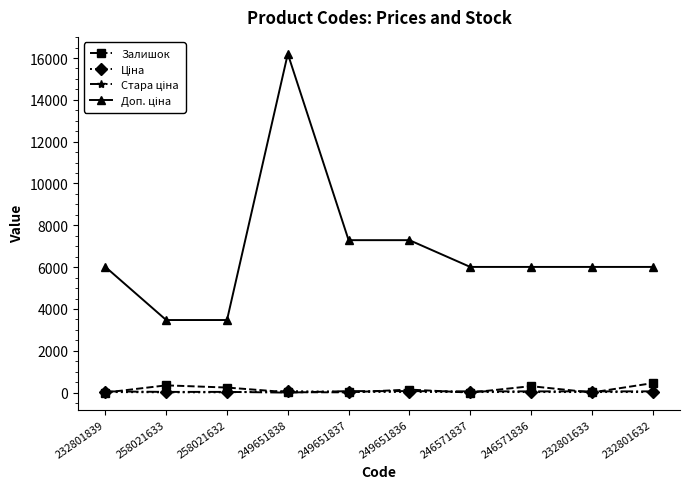

At which category does the chart reach its peak across all series?

249651838